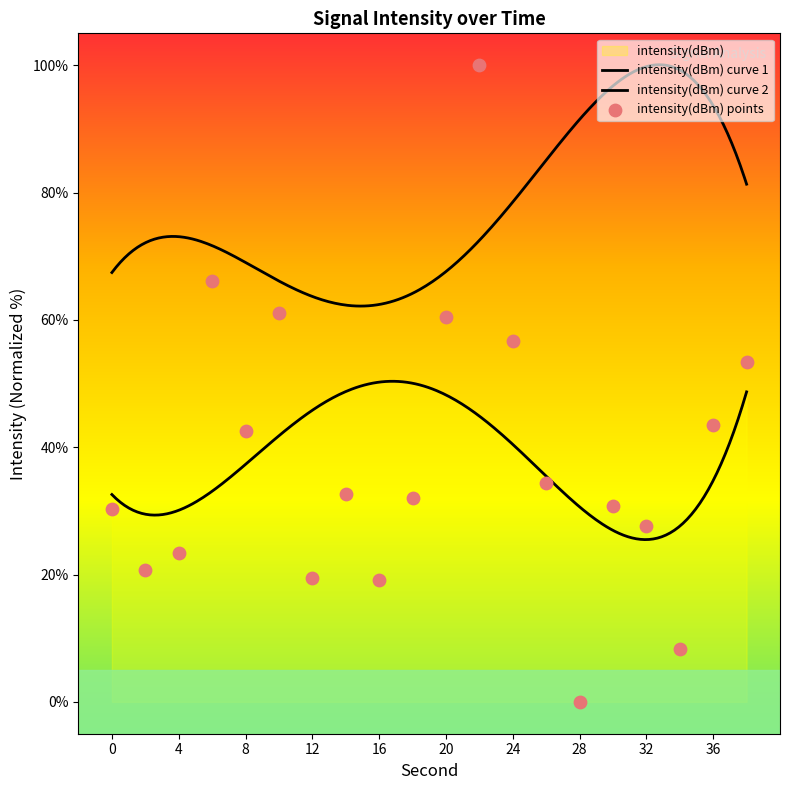

Between 26 and 4, which is larger?

26